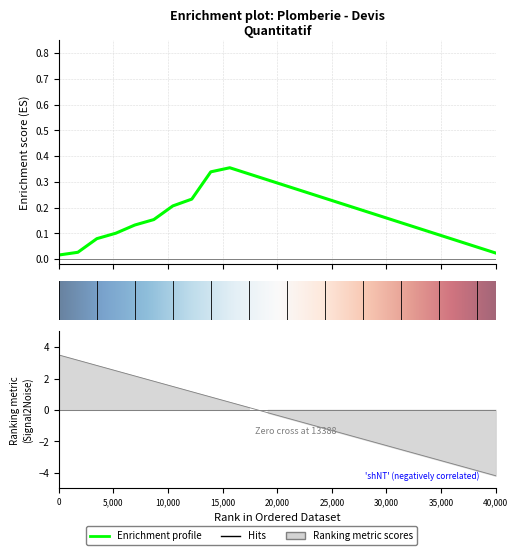

How many data points are above 0?

11